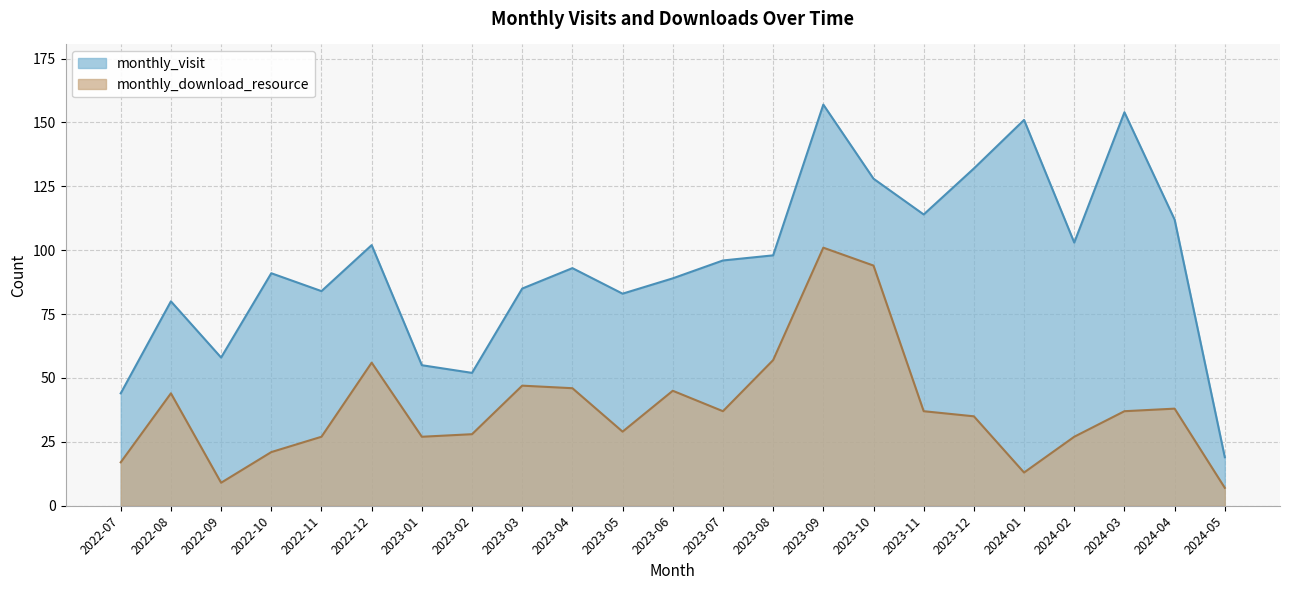

Reading left to right, list all the values displayed in this chart.

monthly_visit: 44	80	58	91	84	102	55	52	85	93	83	89	96	98	157	128	114	132	151	103	154	112	19
monthly_download_resource: 17	44	9	21	27	56	27	28	47	46	29	45	37	57	101	94	37	35	13	27	37	38	7